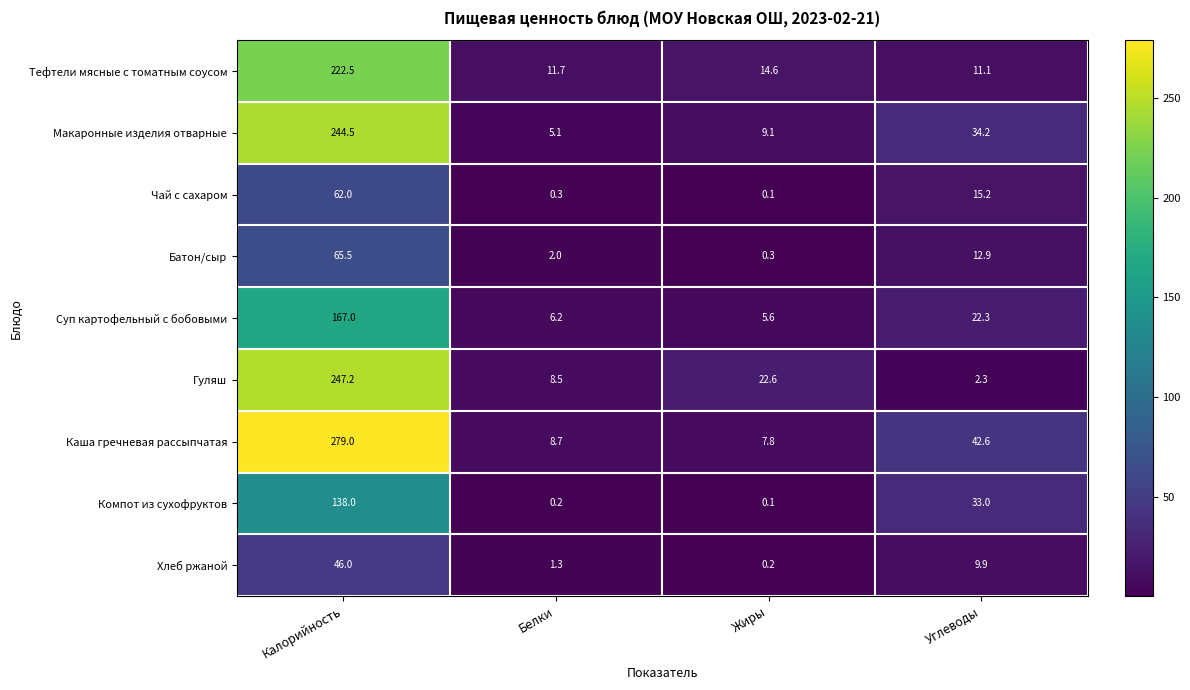

What is the lowest value of the Батон/сыр series?

0.3